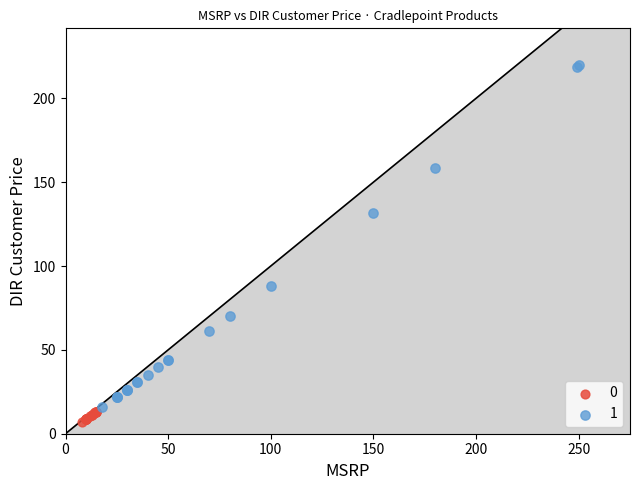

Which series contains the lowest Y value?

0